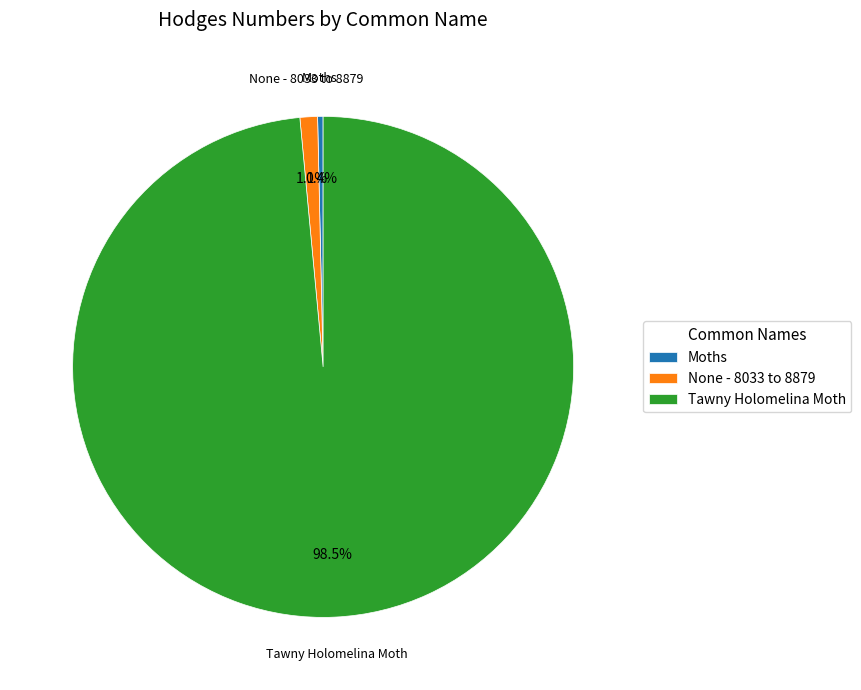

Combined, do None - 8033 to 8879 and Moths account for over 50%?

No